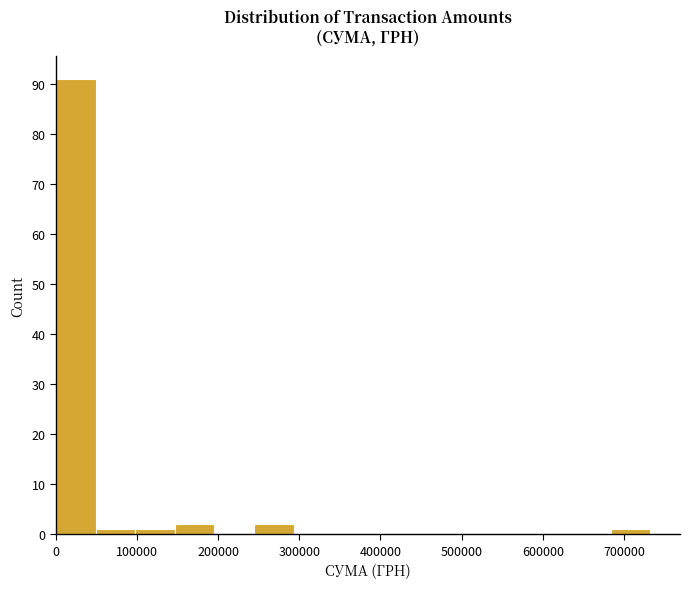

What is the height of the bar covering 50000 to 100000 on the x-axis? Neither the bar edges nor the heights are printed on the chart, so give them approximately, as read against the axes.

1